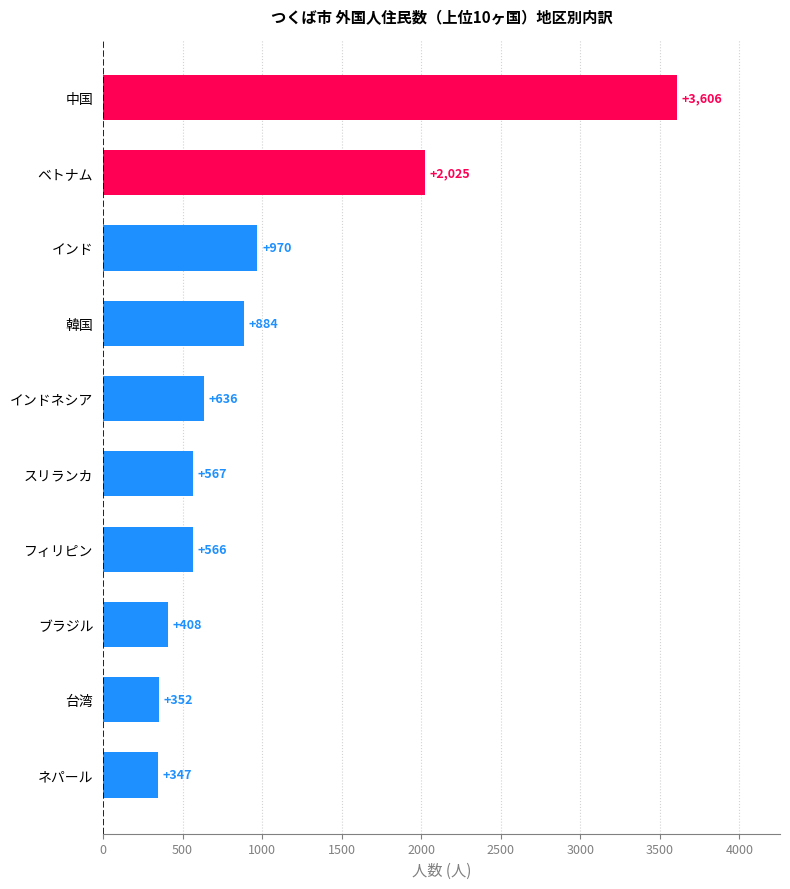

Which has a higher value, ベトナム or 台湾?

ベトナム